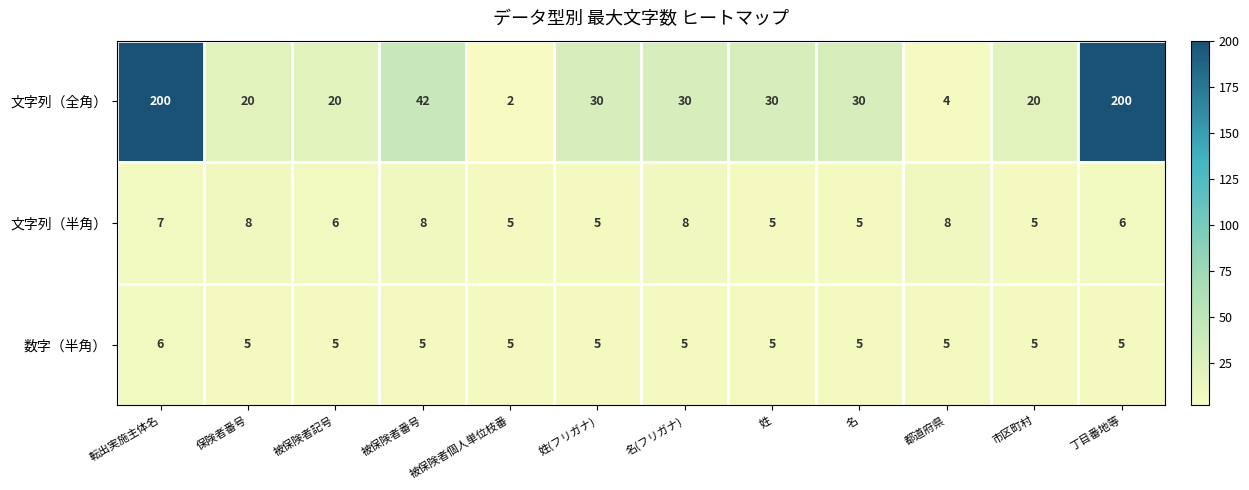

How many 文字列（半角） values are between 5 and 8?

12